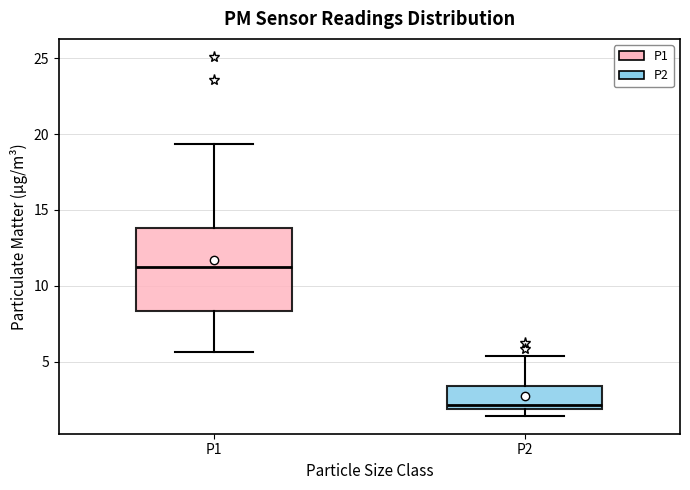

Which box has the highest median line?

P1